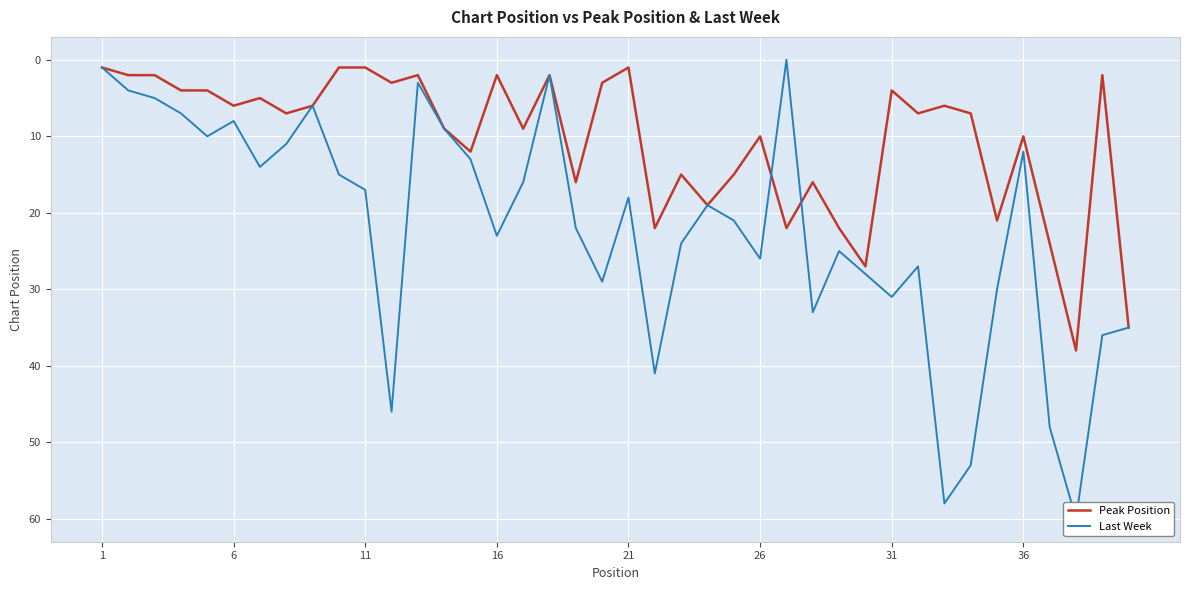

Which series has the largest range (max minus min)?

Last Week